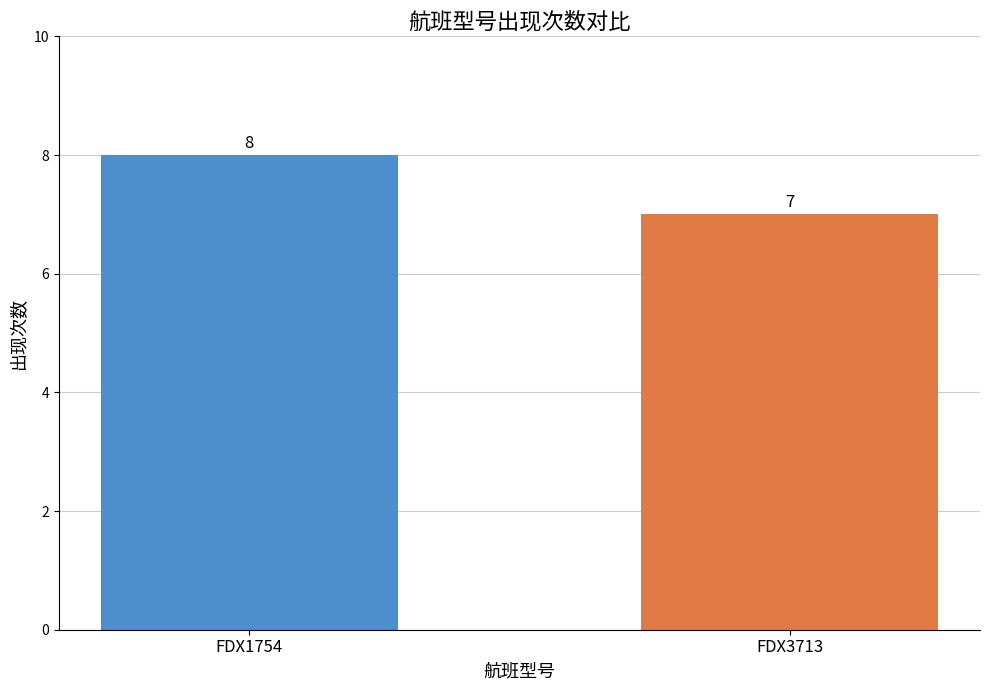

Is it true that the value at FDX3713 is 12?

False